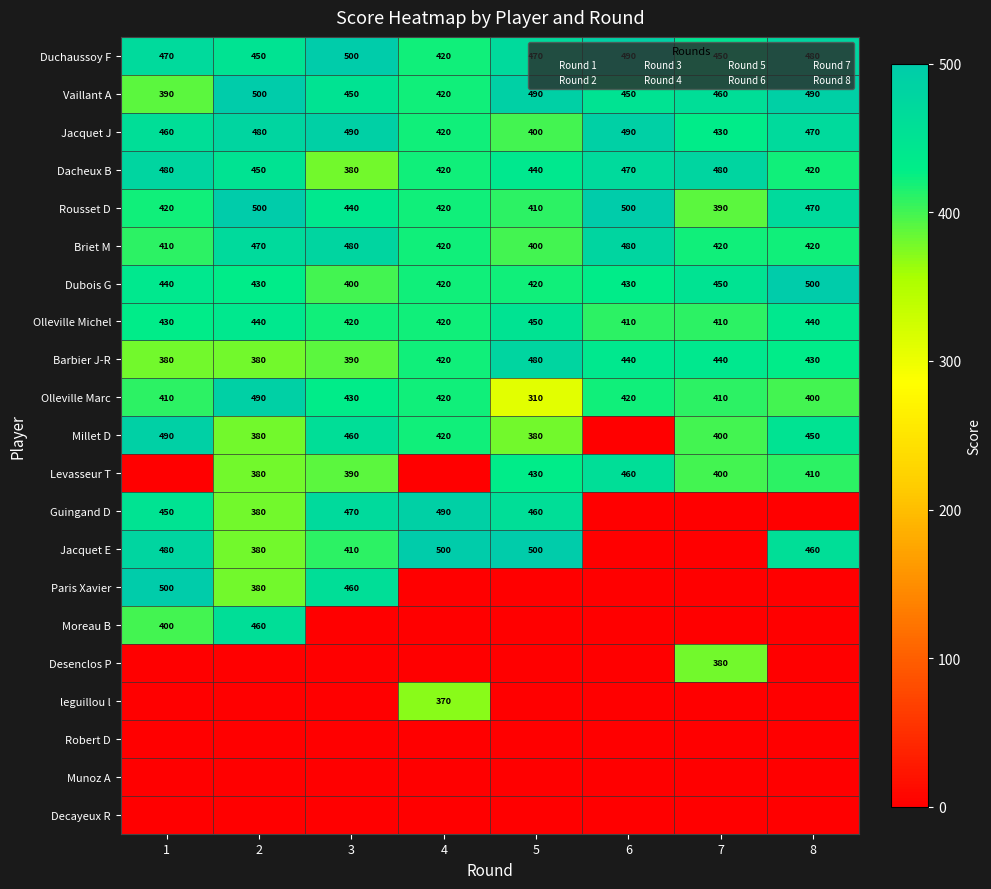

The Barbier J-R series shows 430 at 8. True or false?

True